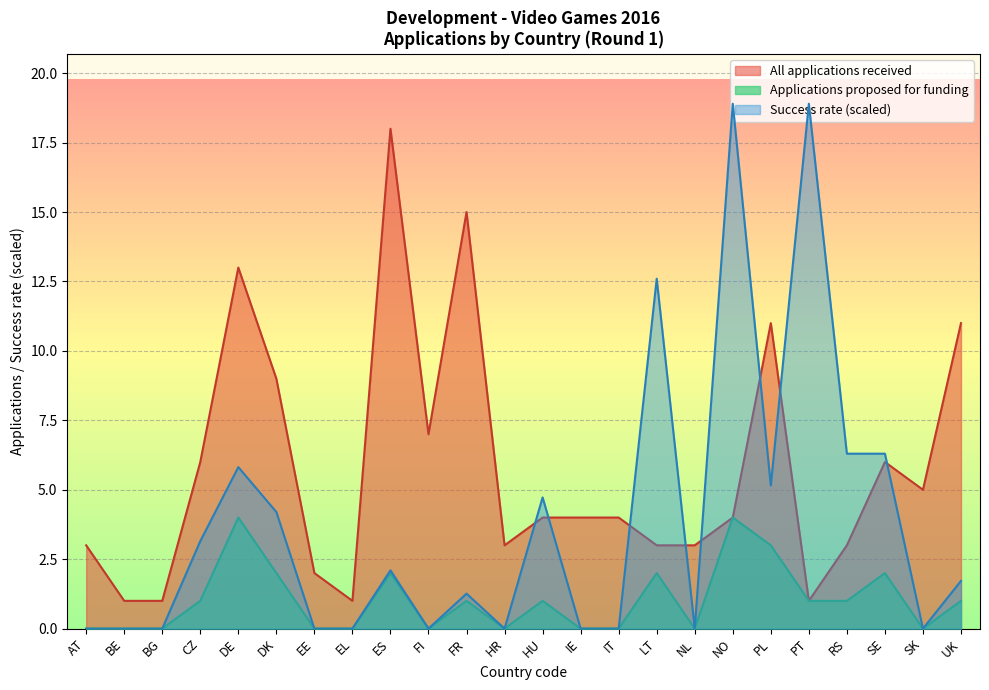

The All applications received series shows 4.0 at NO. True or false?

True